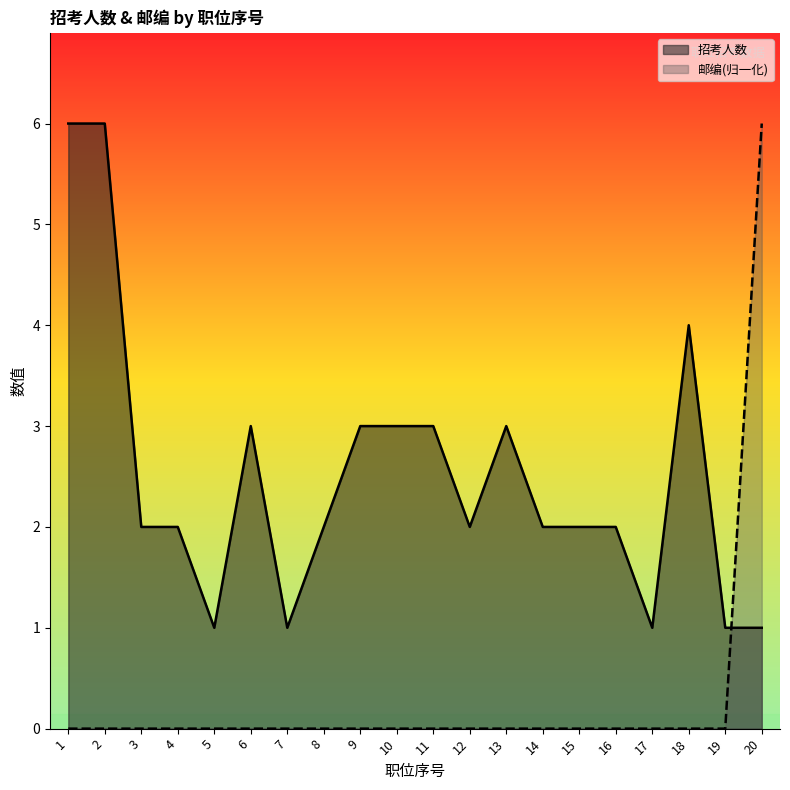

The value of 招考人数 at 20 is 1.0. True or false?

True